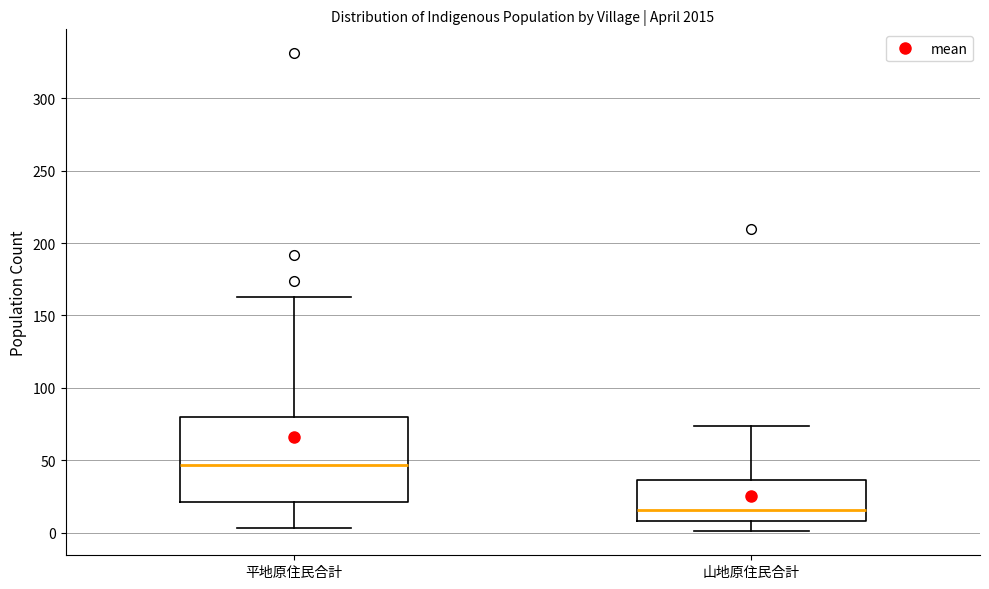

Where does the lower whisker of the box for 山地原住民合計 end on the y-axis? The values are not printed on the chart, so give them approximately, as read against the axis.

0